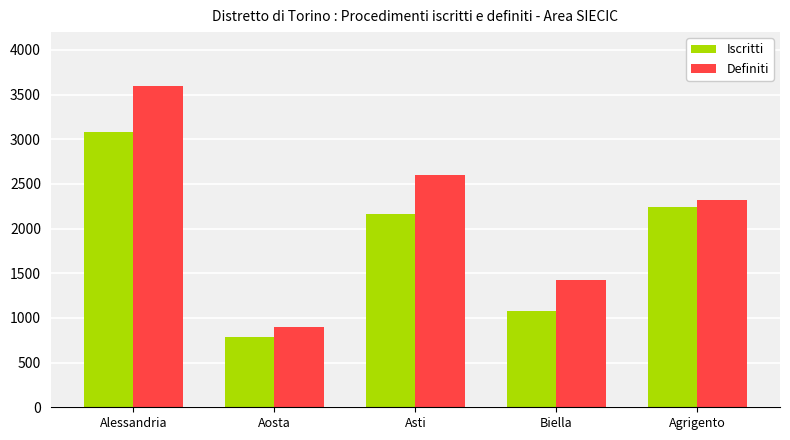

How many Definiti values are between 1423 and 2596?

3